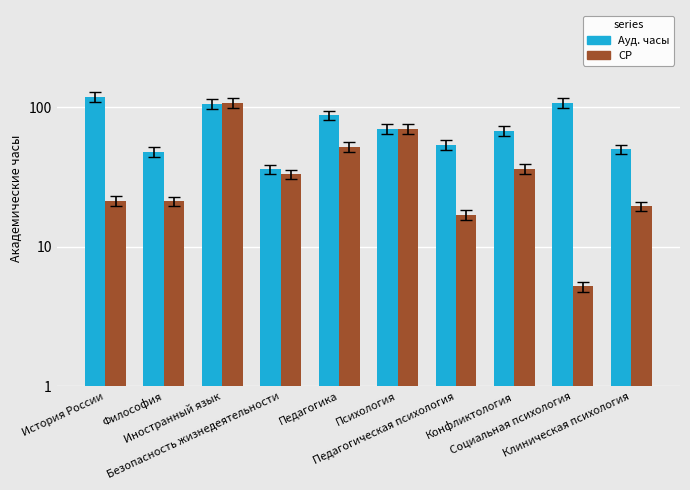

Which series has the largest total across all categories?

Ауд. часы